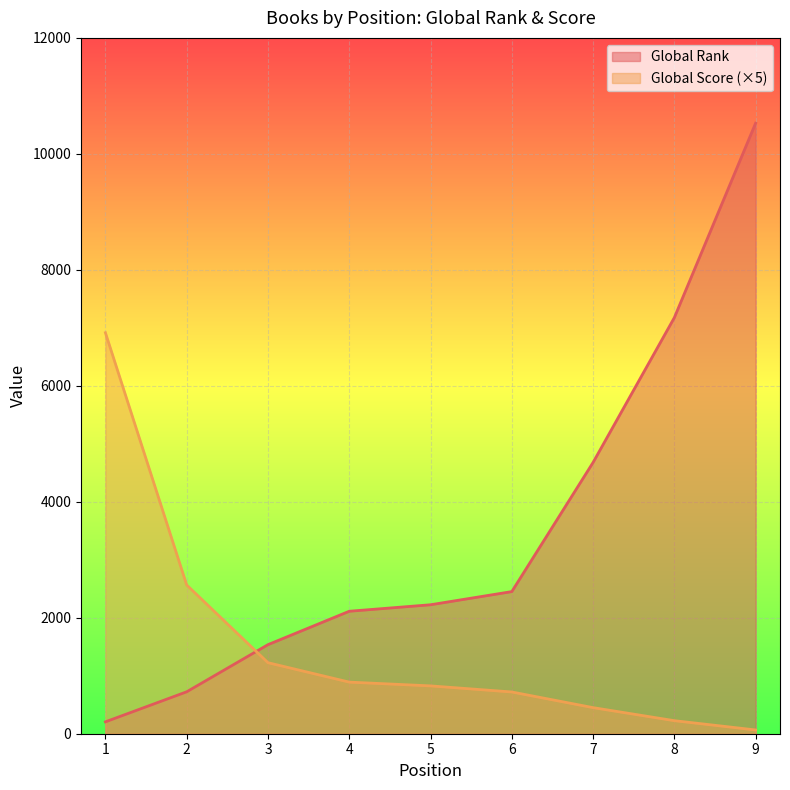

After their last crossing, which series has the higher values: Global Score or Global Rank?

Global Rank